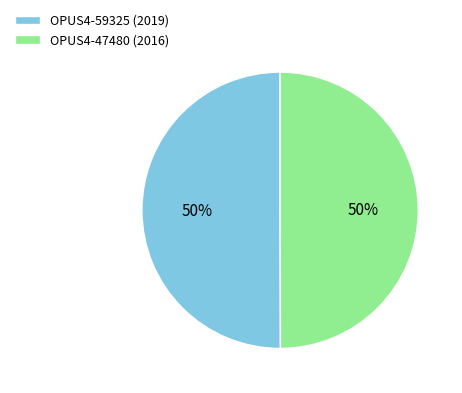

The OPUS4-59325 (2019) slice represents 65% of the pie. True or false?

False